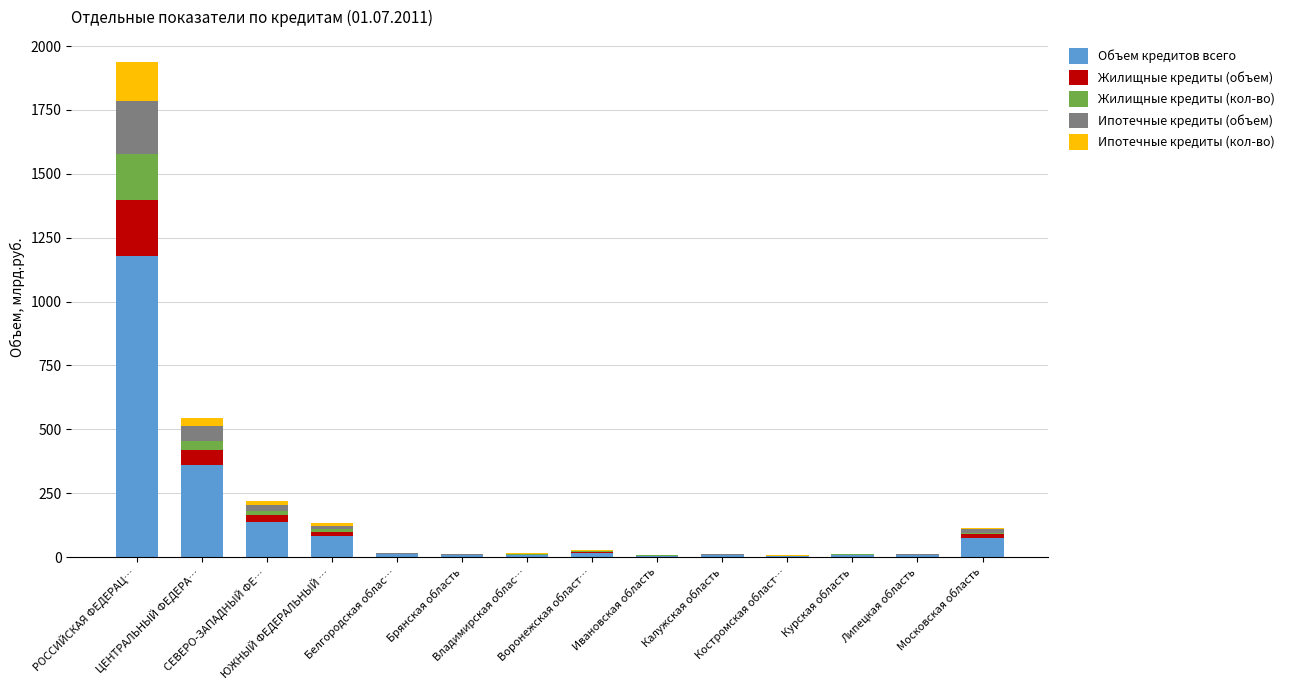

At which label does Объем кредитов всего first exceed 10?

РОССИЙСКАЯ ФЕДЕРАЦ…